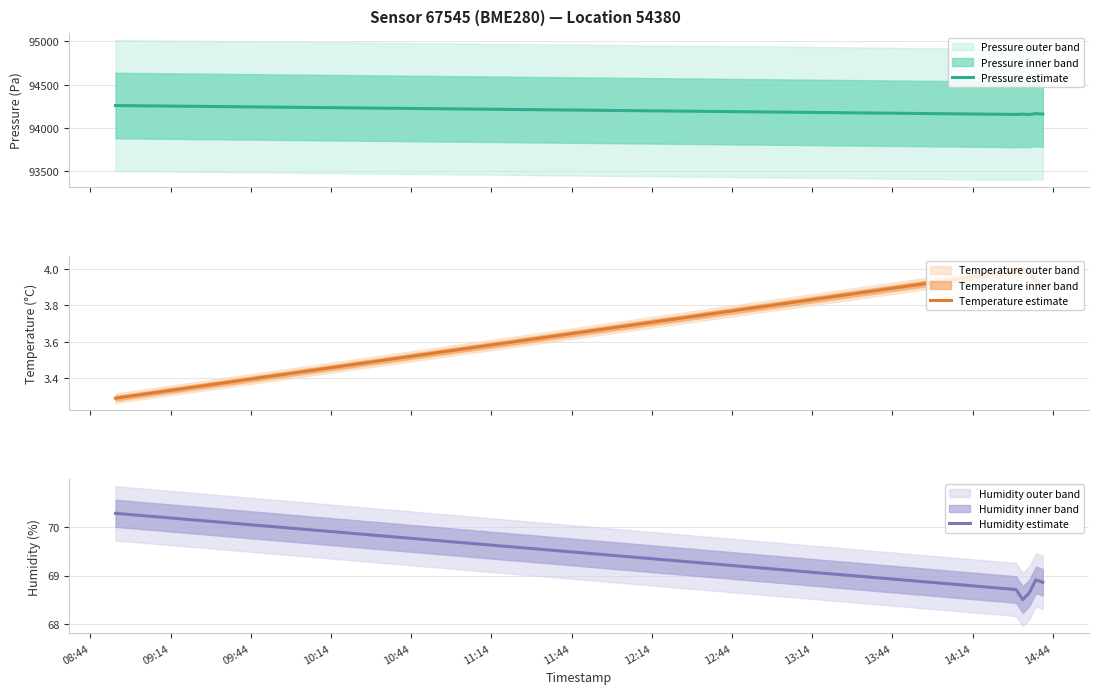

What is the minimum value for Pressure estimate?

94155.6